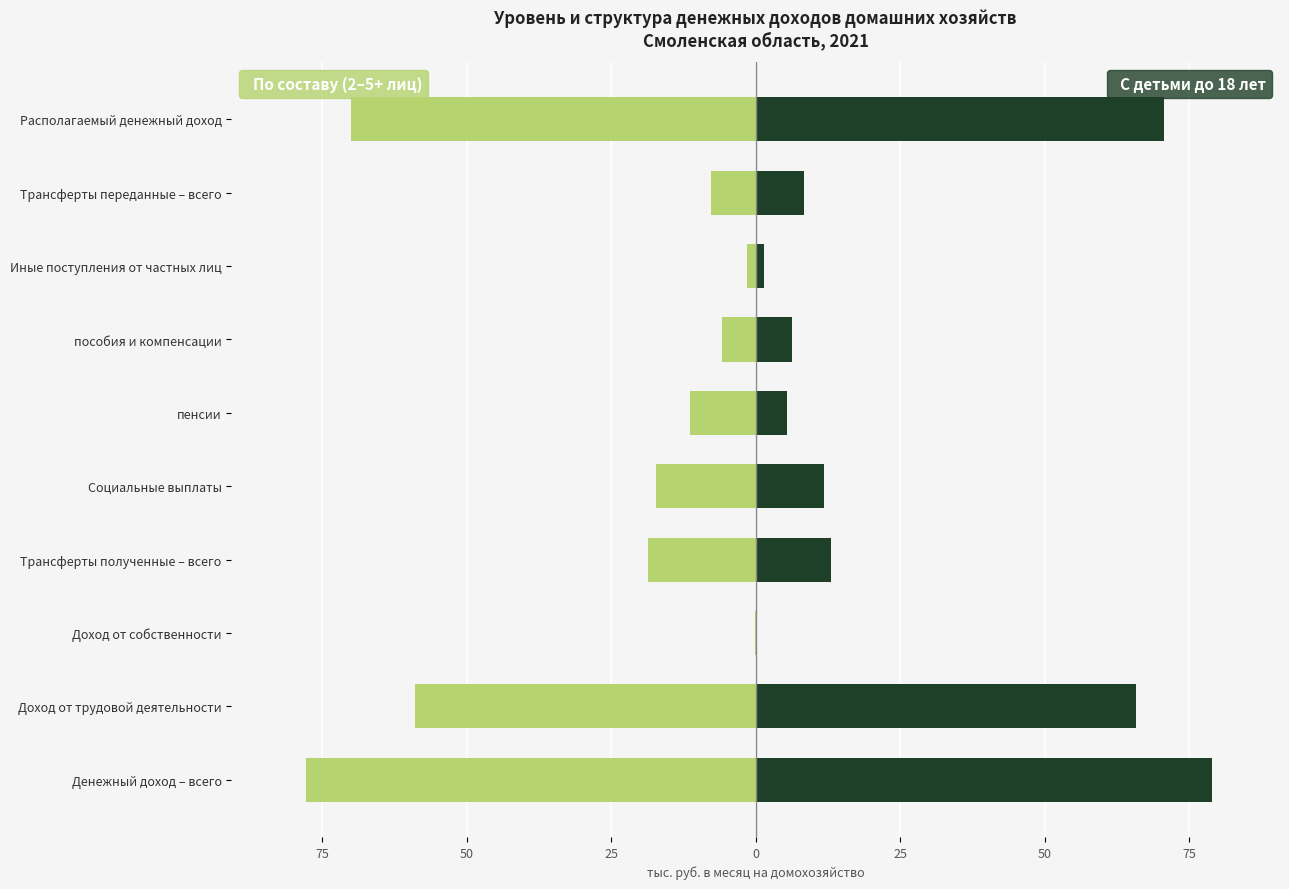

Rank the series by their average value, from highest to lowest.

Домохозяйства с детьми, Домохозяйства по составу (2–5+ лиц)